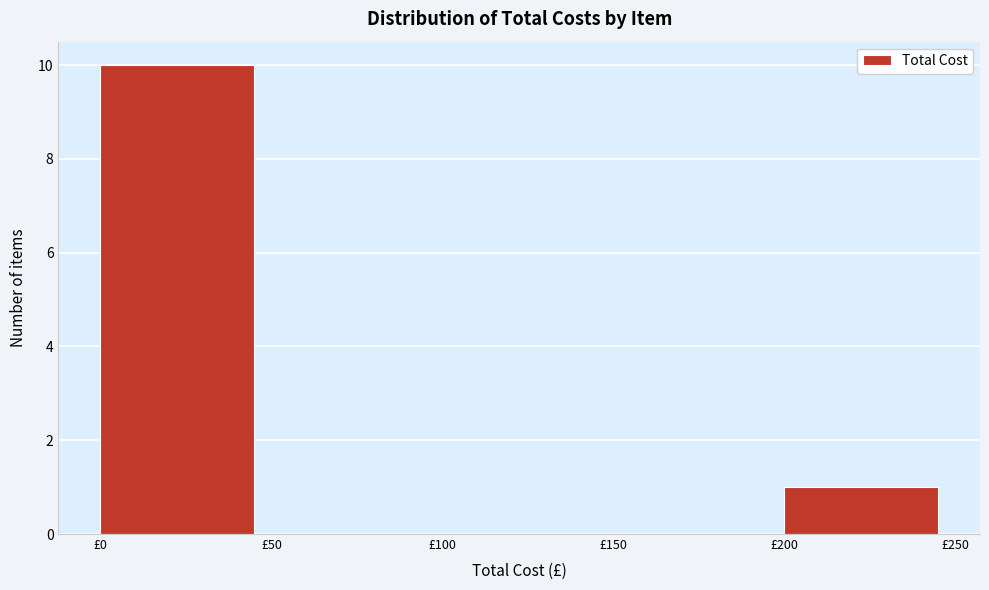

Reading left to right, list every bar in this chart as the range it spans on the x-axis followed by its height. The values are not printed on the chart, so give them approximately, as read against the axis.

0 to 50: 10
50 to 100: 0
100 to 150: 0
150 to 200: 0
200 to 250: 1